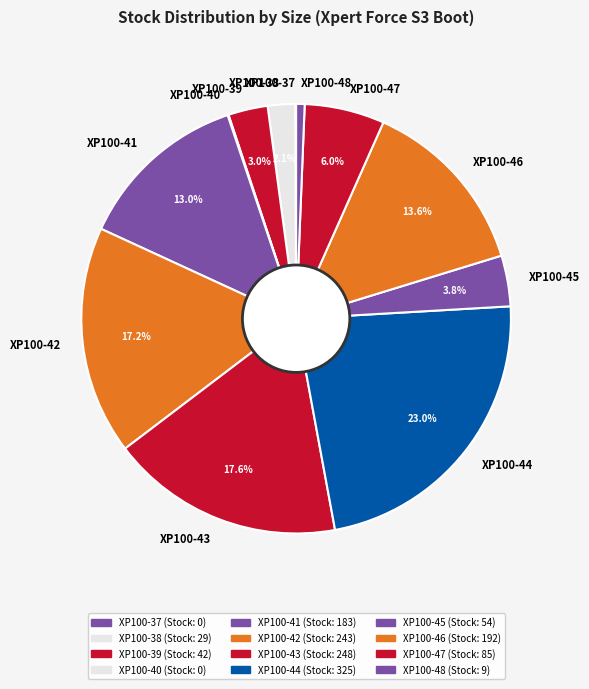

What percentage is NOT represented by XP100-42?

82.8%